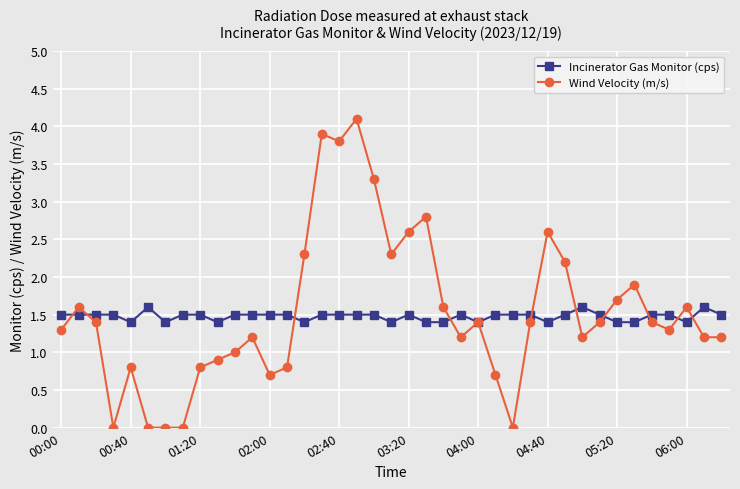

What is the maximum value shown in the chart?

4.1